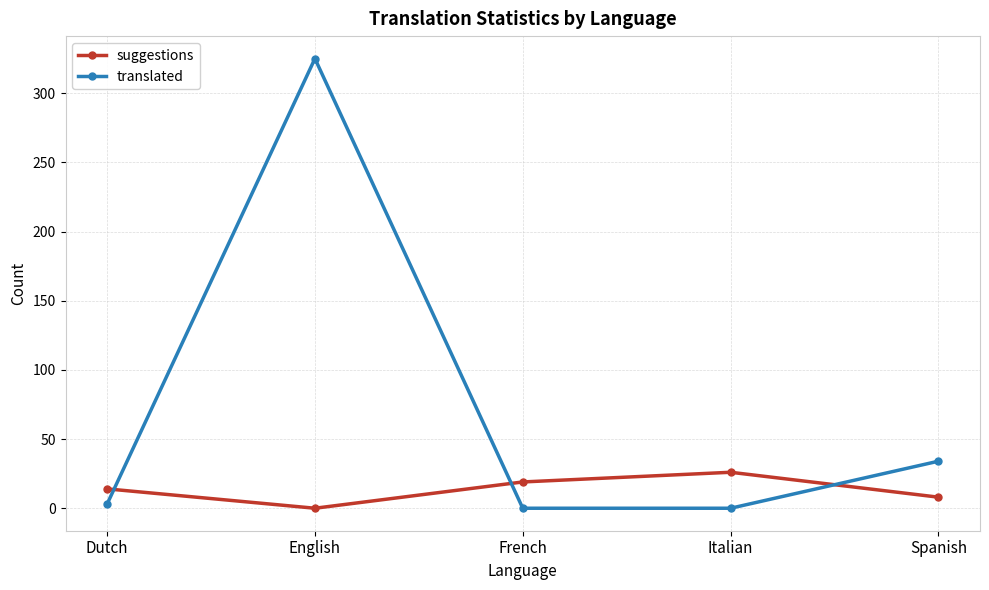

At which category is the sum across all series the highest?

English